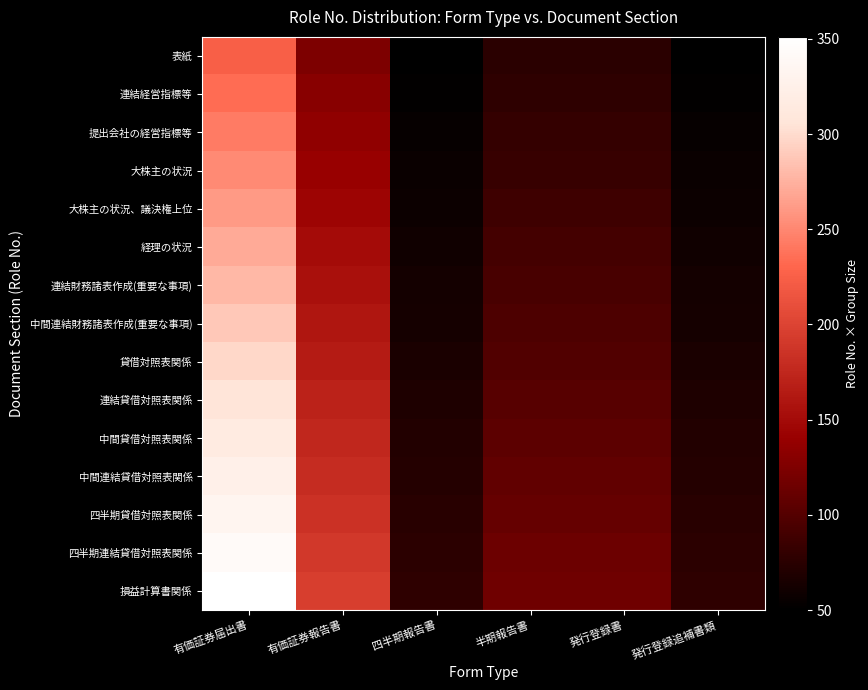

What is the total value across all series at 発行登録追補書類?

960